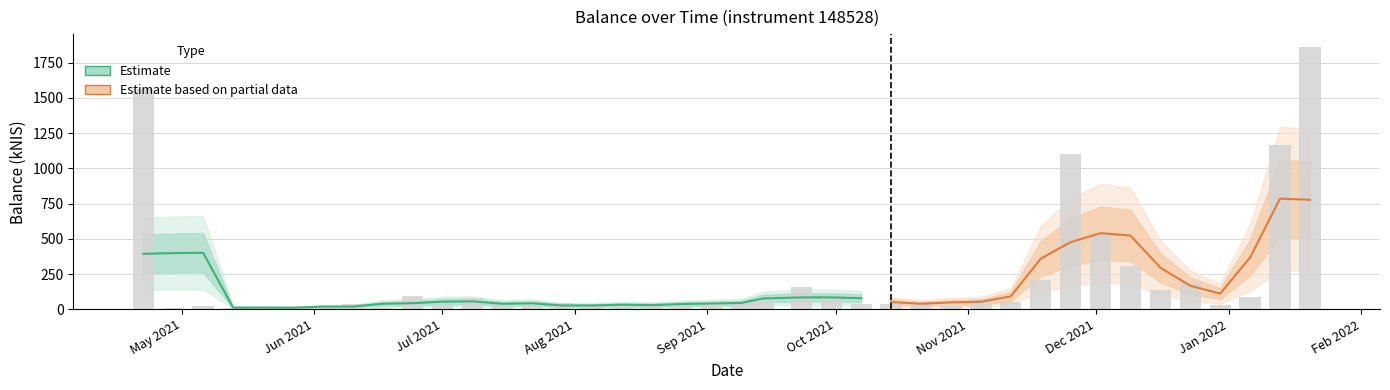

Which label corresponds to the smallest value in the chart?

2021-04-29